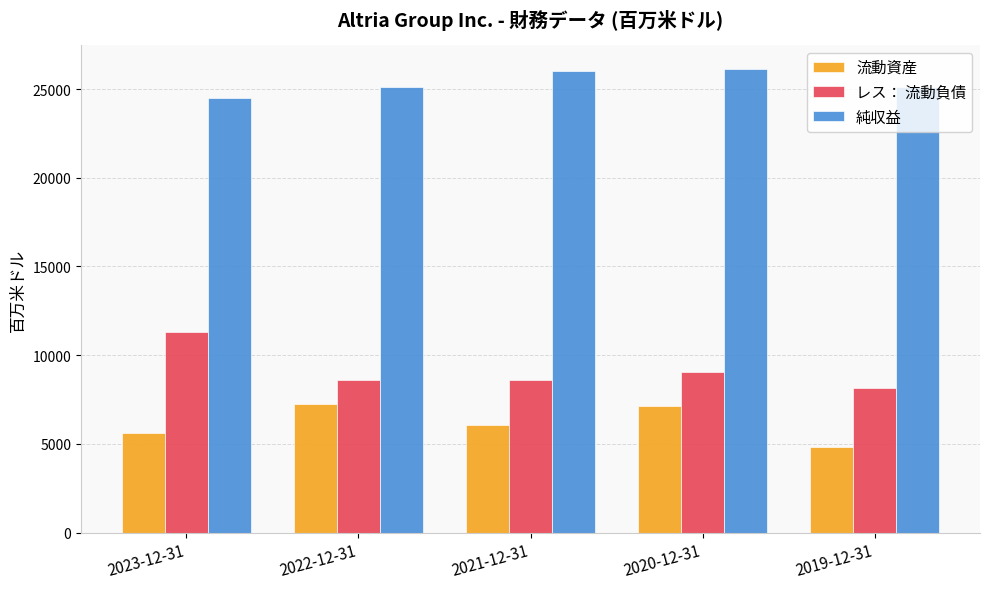

The value of 流動資産 at 2020-12-31 is 3339. True or false?

False